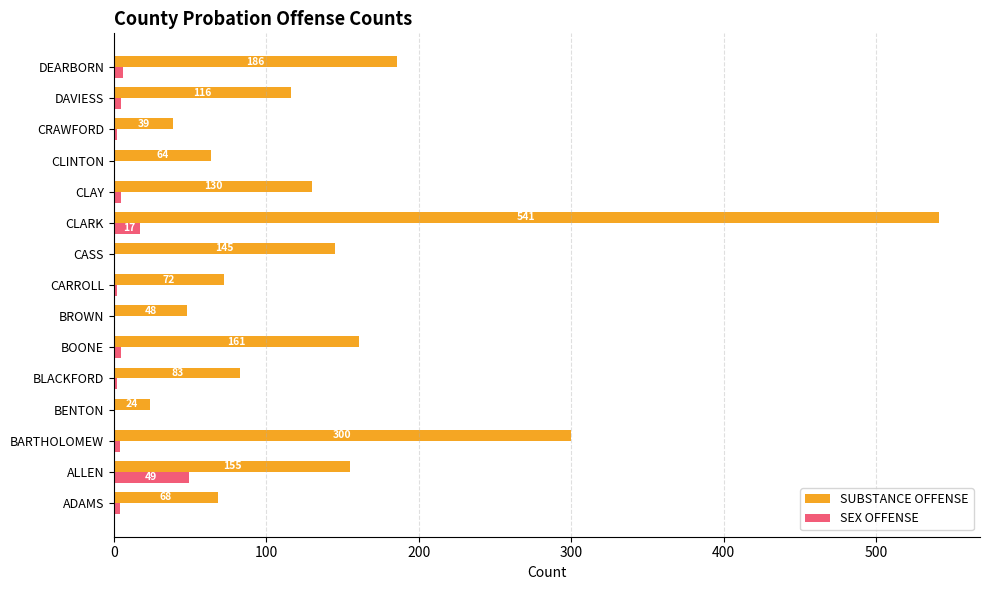

Read the SUBSTANCE OFFENSE value at CRAWFORD, to the nearest 50.

50